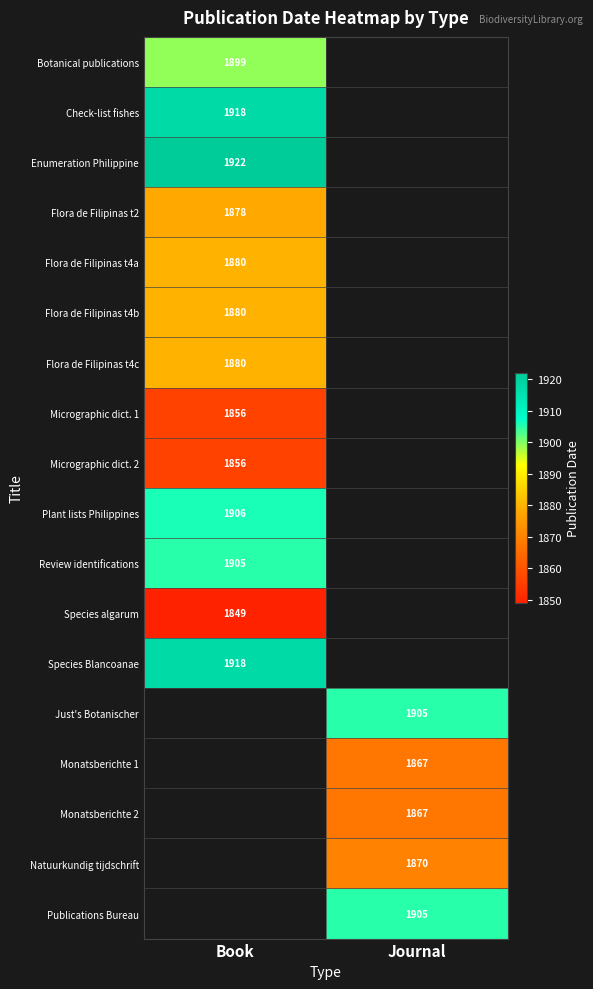

Is it true that Species algarum equals 1849 at Book?

True